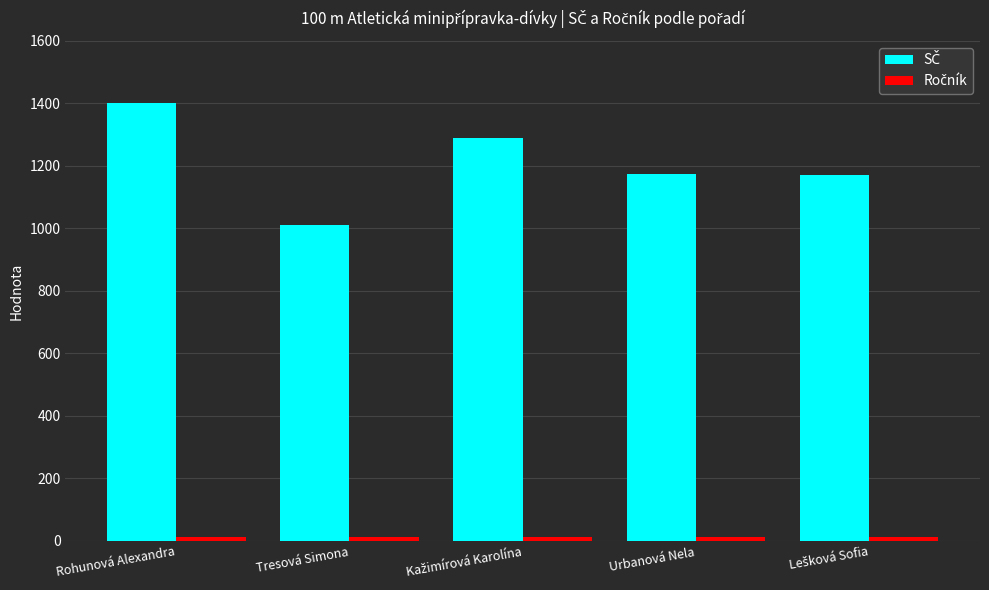

At which category is the sum across all series the highest?

Rohunová Alexandra